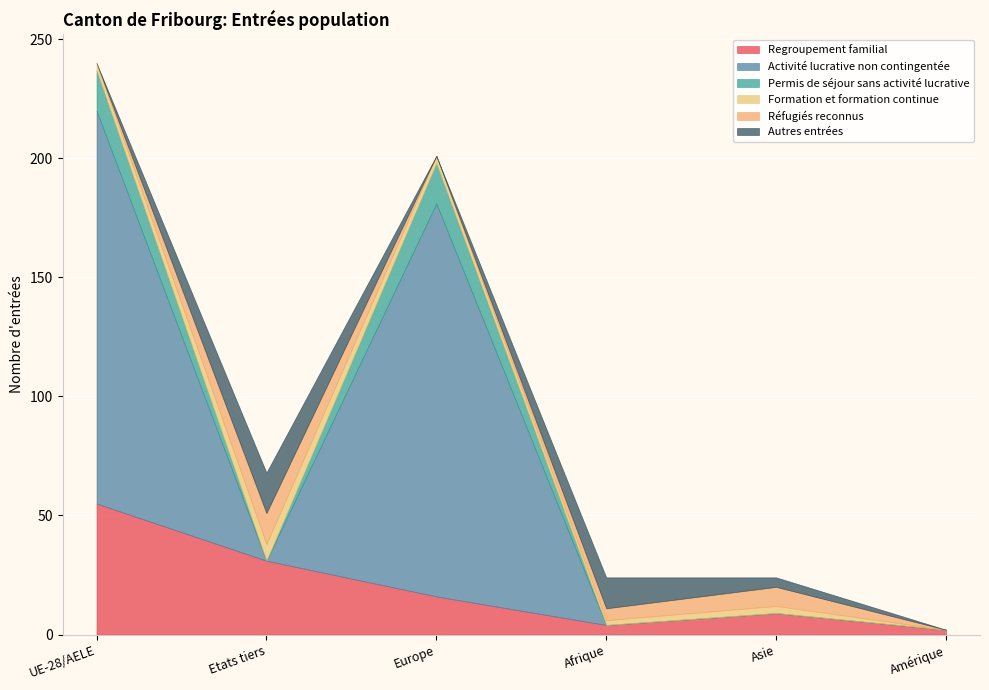

Which series has the largest total across all categories?

Activité lucrative non contingentée